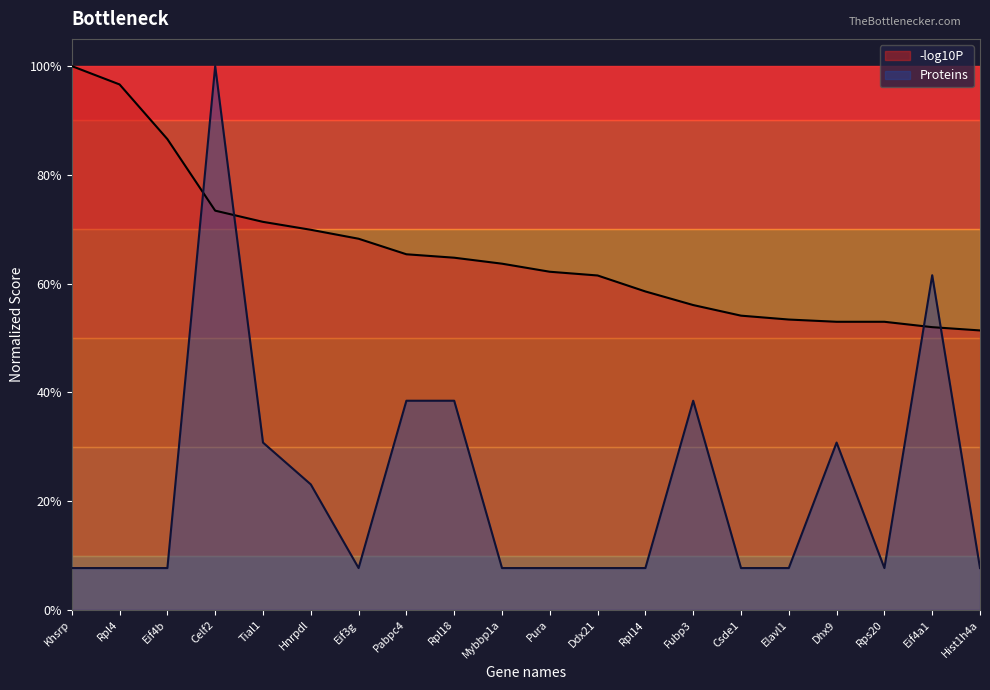

How many lines are shown in the chart?

2